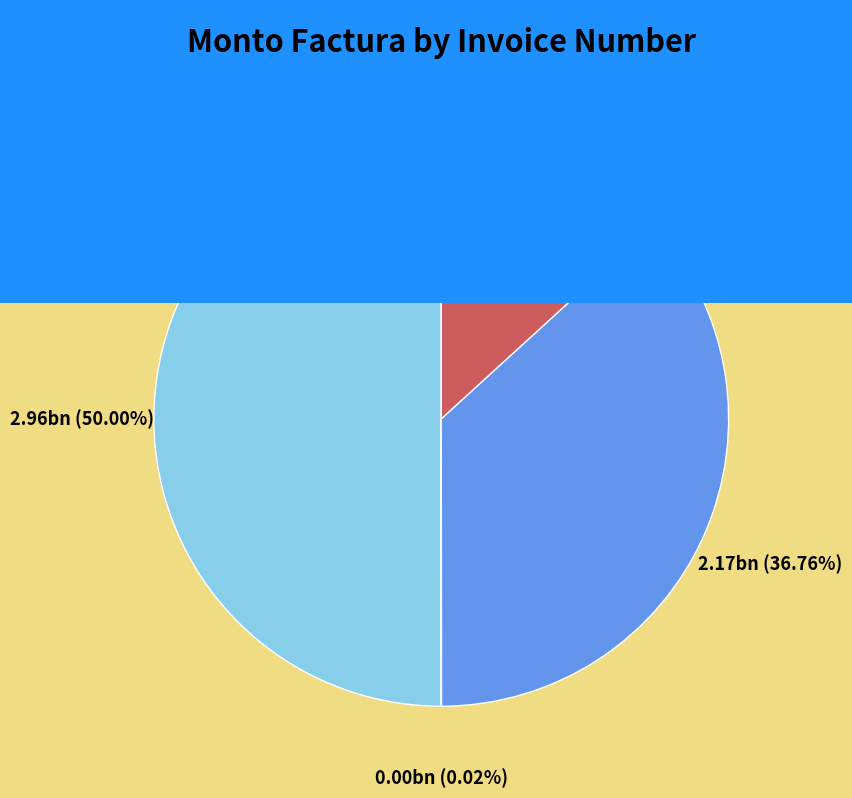

Which slice is the largest?

001-001-0004637